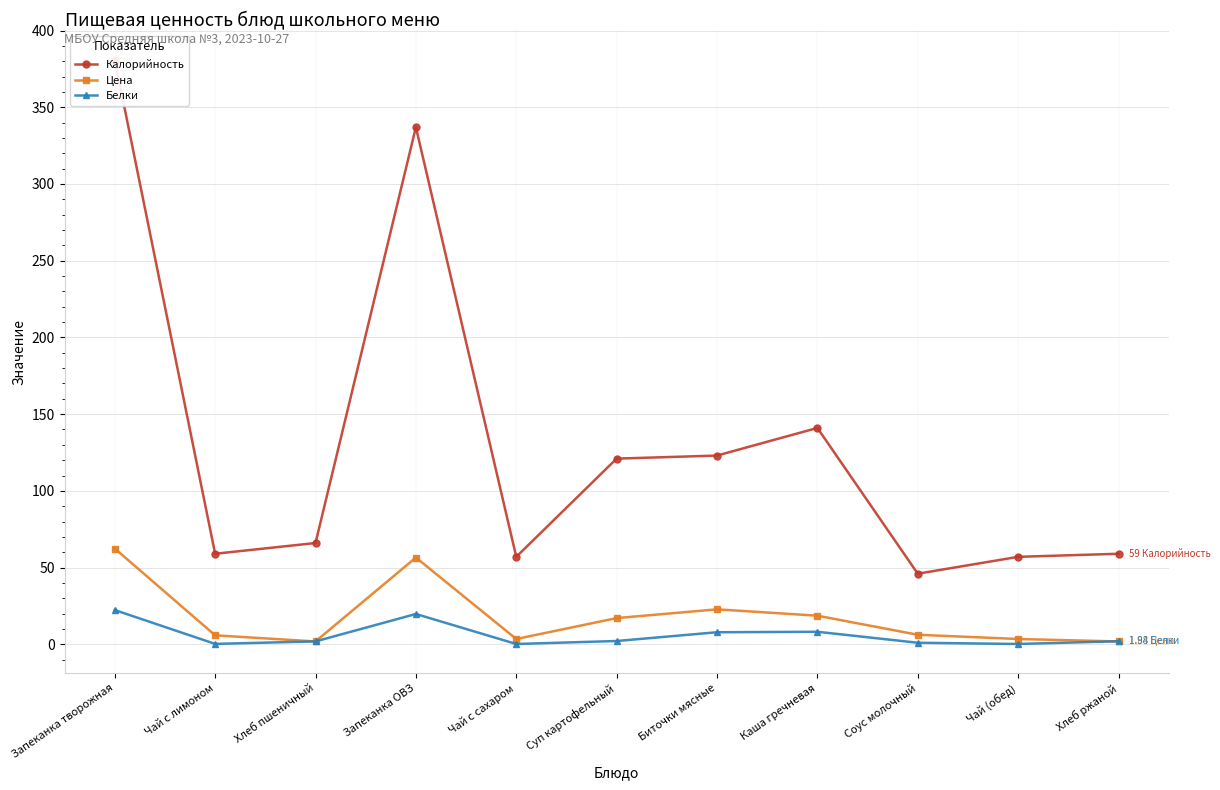

List the labels in order of Белки value, smallest first.

Чай с сахаром, Чай (обед), Чай с лимоном, Соус молочный, Хлеб пшеничный, Хлеб ржаной, Суп картофельный, Биточки мясные, Каша гречневая, Запеканка ОВЗ, Запеканка творожная